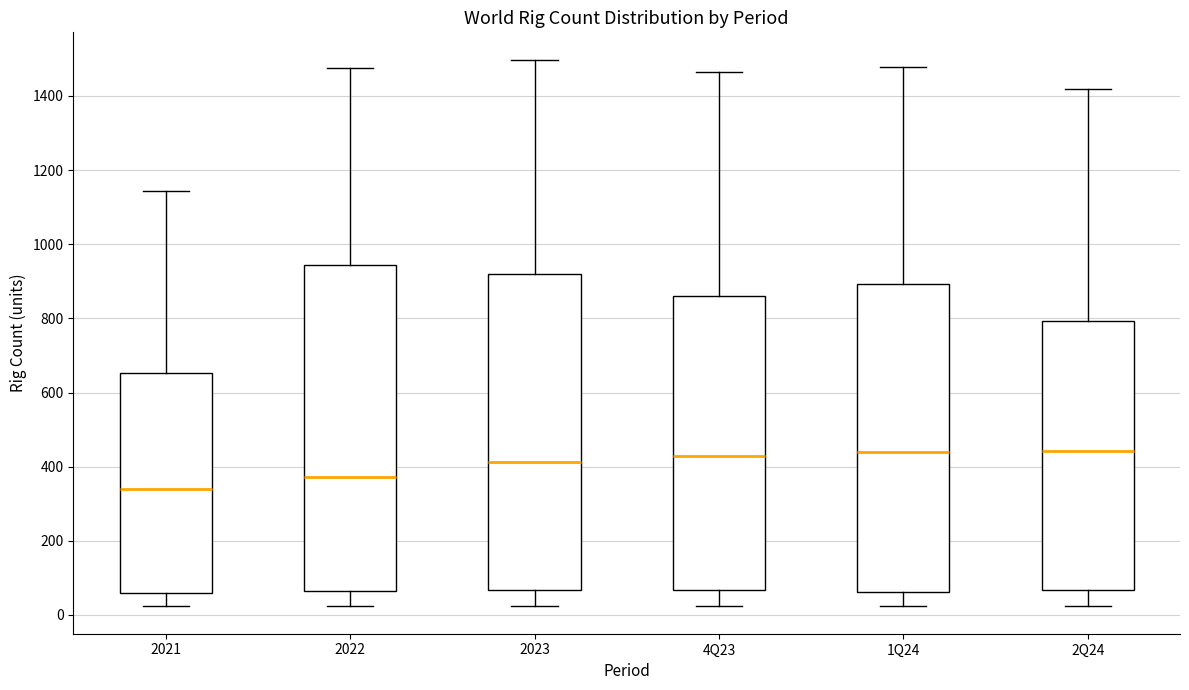

Which box is the tallest, from its lower edge to its upper edge?

2022